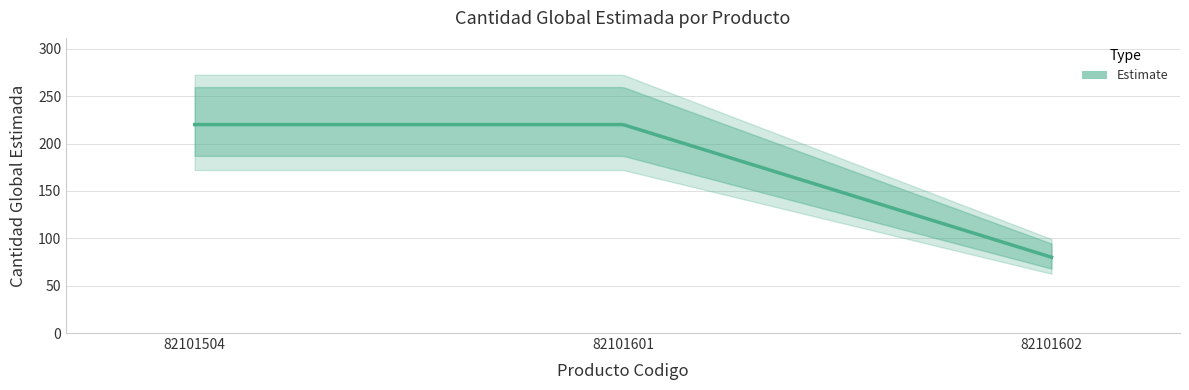

What is the sum of all values?

520